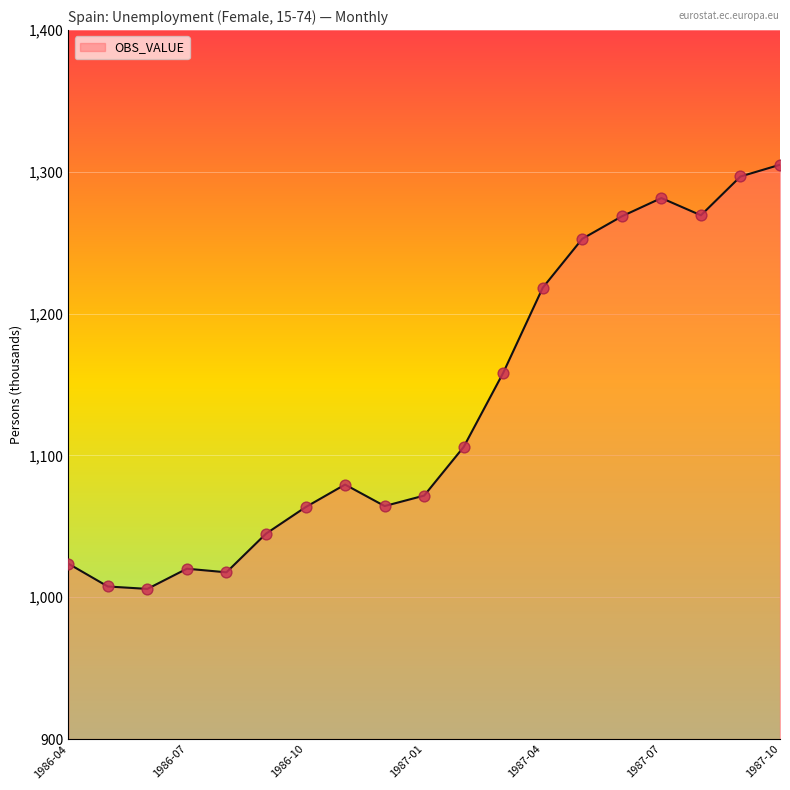

What is the difference between the maximum and minimum values?

299.1